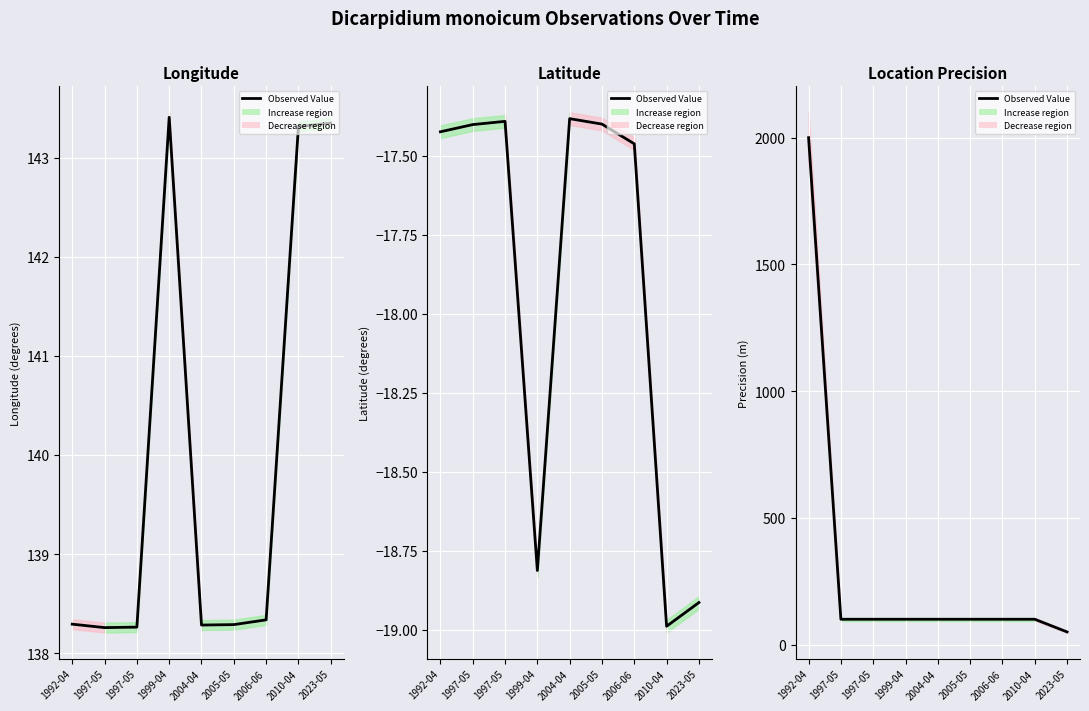

Which label corresponds to the largest value in the chart?

1992-04